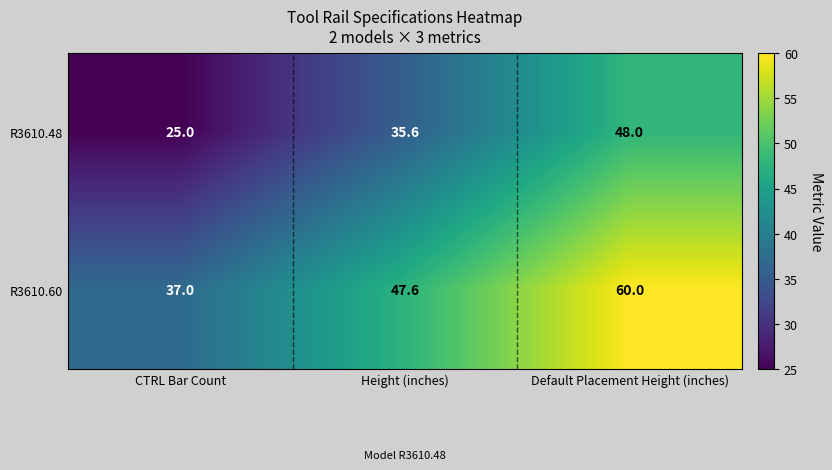

What is the difference between the highest and lowest values at CTRL Bar Count?

12.0